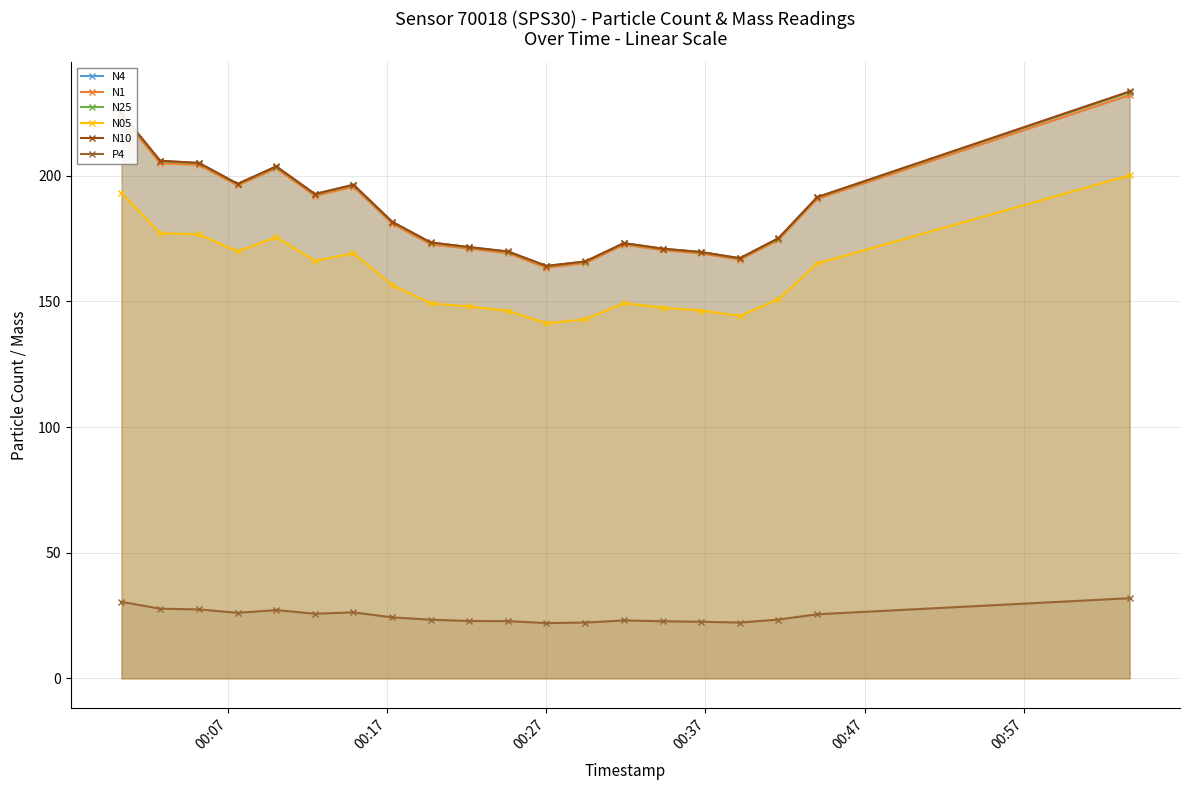

What is the smallest value displayed?

22.0